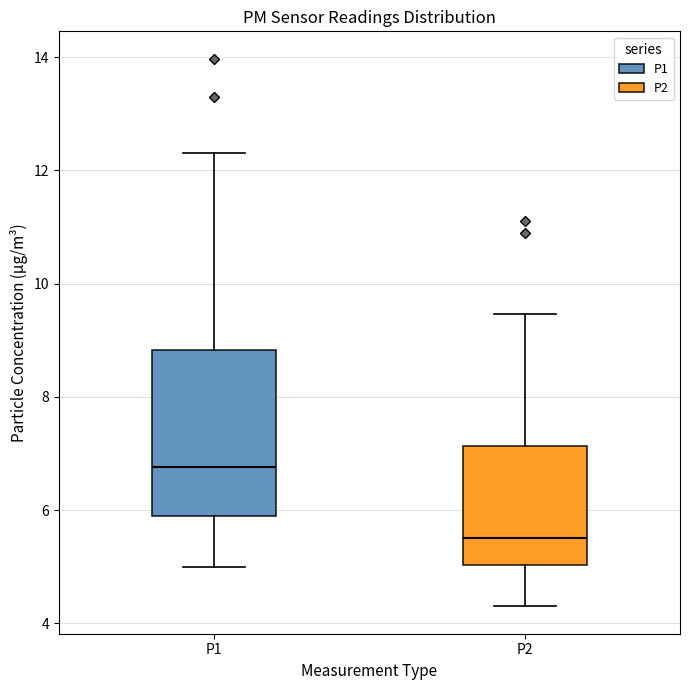

Reading left to right, transcribe this box plot: for each box, give where its median line is, the range the box spans, and where its two whiskers end, as read against the y-axis. The values are not printed on the chart, so give them approximately, as read against the axis.

P1: median 6.8, box 6.0 to 8.8, whiskers 5.0 to 12.4
P2: median 5.6, box 5.0 to 7.2, whiskers 4.4 to 9.4